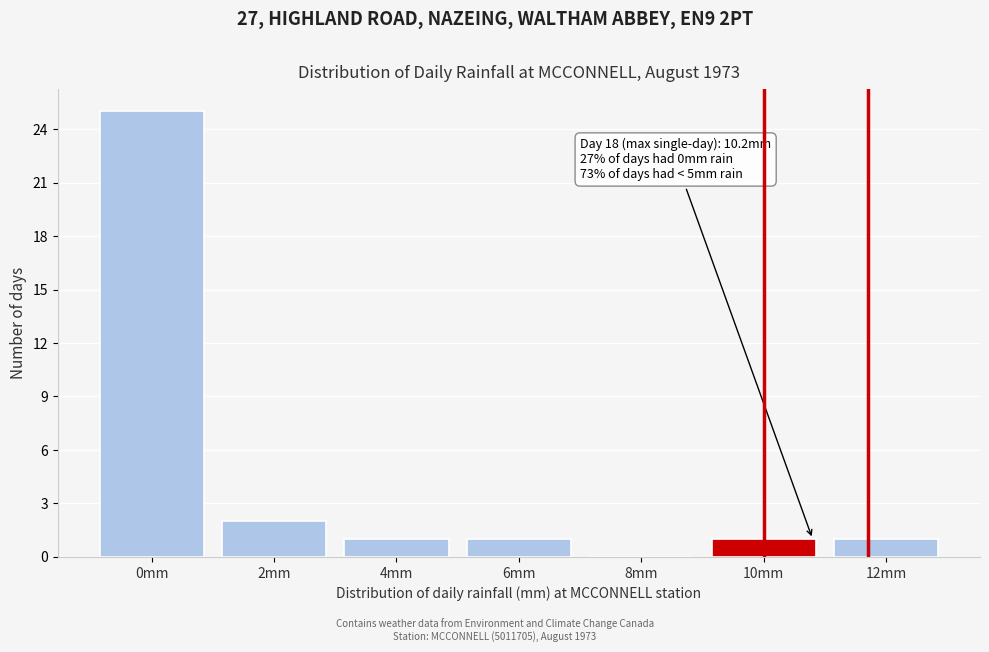

Reading right to left, transcribe all the data shown in this chart.

12mm=1	10mm=1	8mm=0	6mm=1	4mm=1	2mm=2	0mm=25